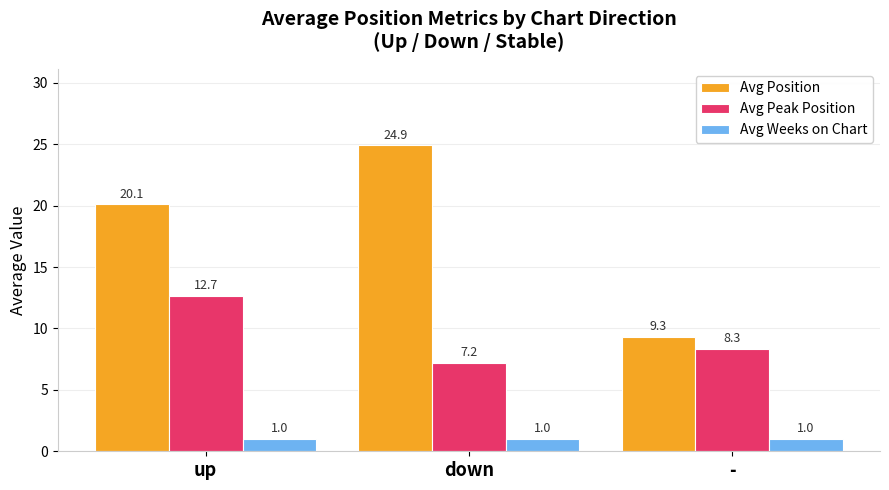

Reading left to right, extract all data points from this chart.

Avg Position: up=20.1	down=24.9	-=9.3
Avg Peak Position: up=12.7	down=7.2	-=8.3
Avg Weeks on Chart: up=1.0	down=1.0	-=1.0